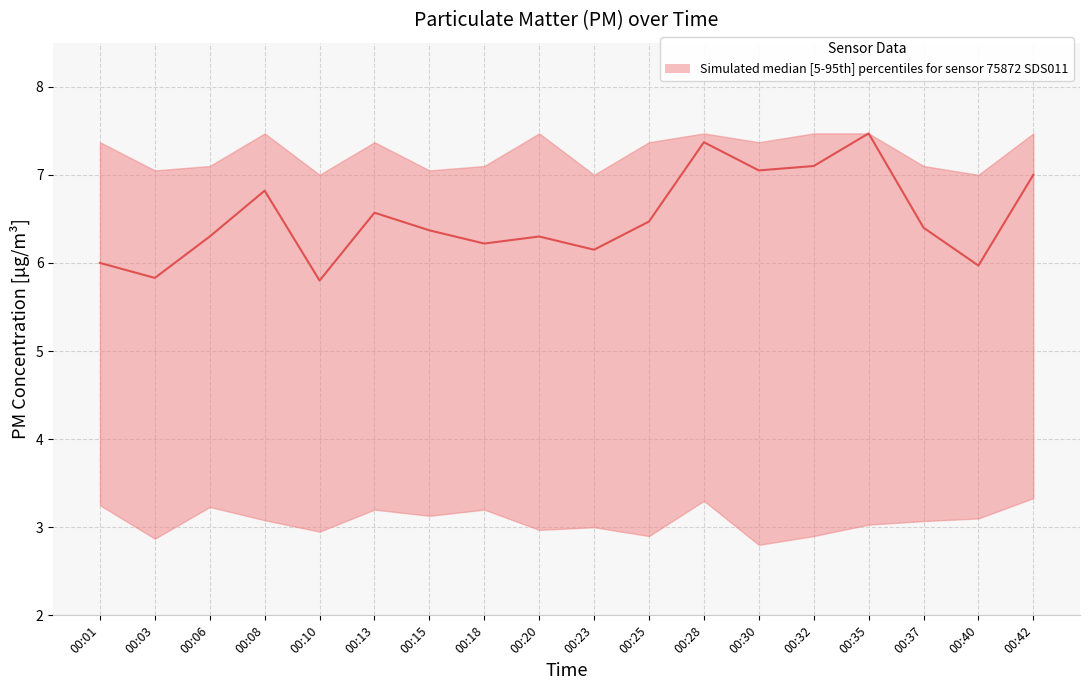

List the labels in order of value, smallest first.

00:10, 00:03, 00:40, 00:01, 00:23, 00:18, 00:06, 00:20, 00:15, 00:37, 00:25, 00:13, 00:08, 00:42, 00:30, 00:32, 00:28, 00:35